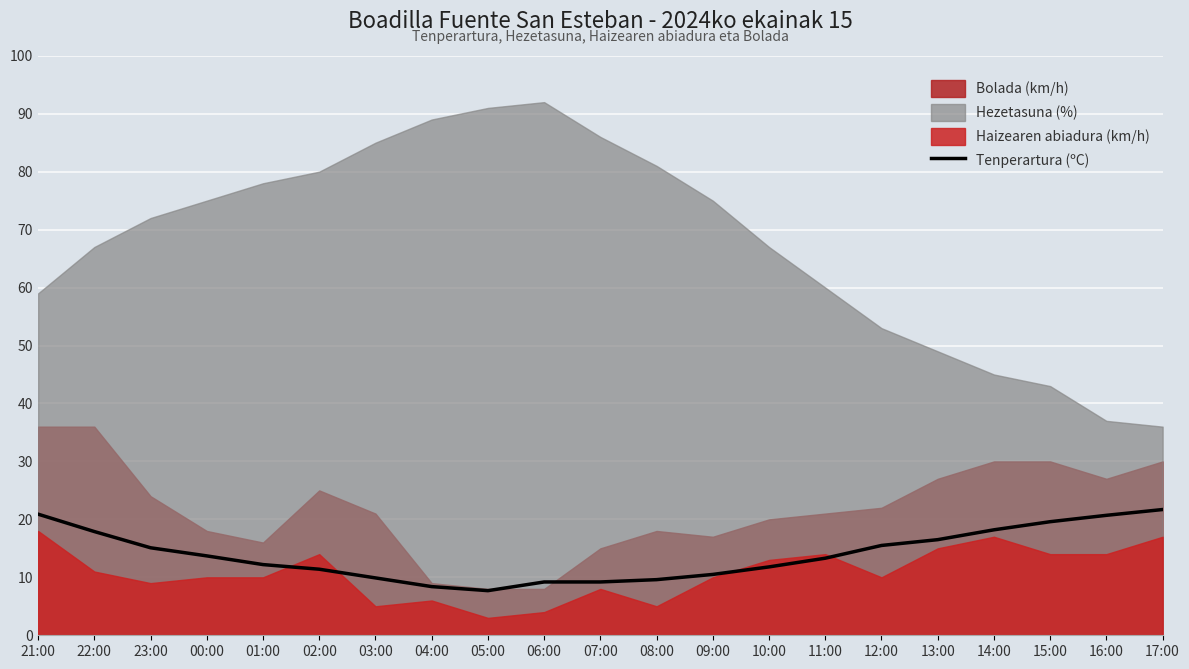

At which category does the chart reach its peak across all series?

17:00